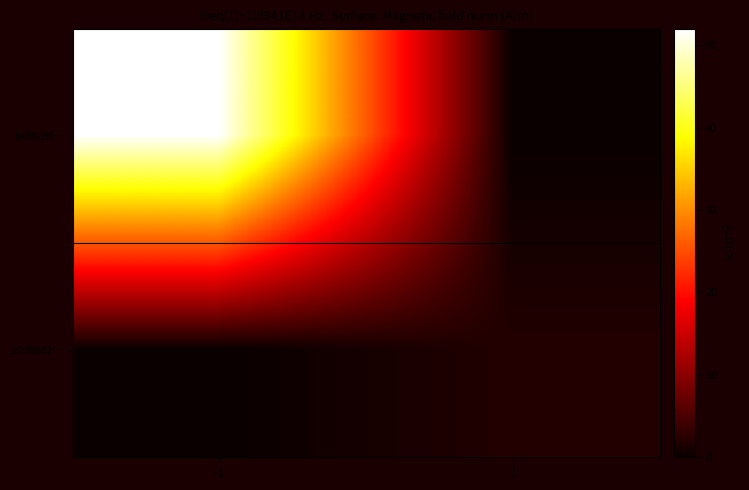

What is the difference between the maximum and minimum values in the b4f8639f… series?

52